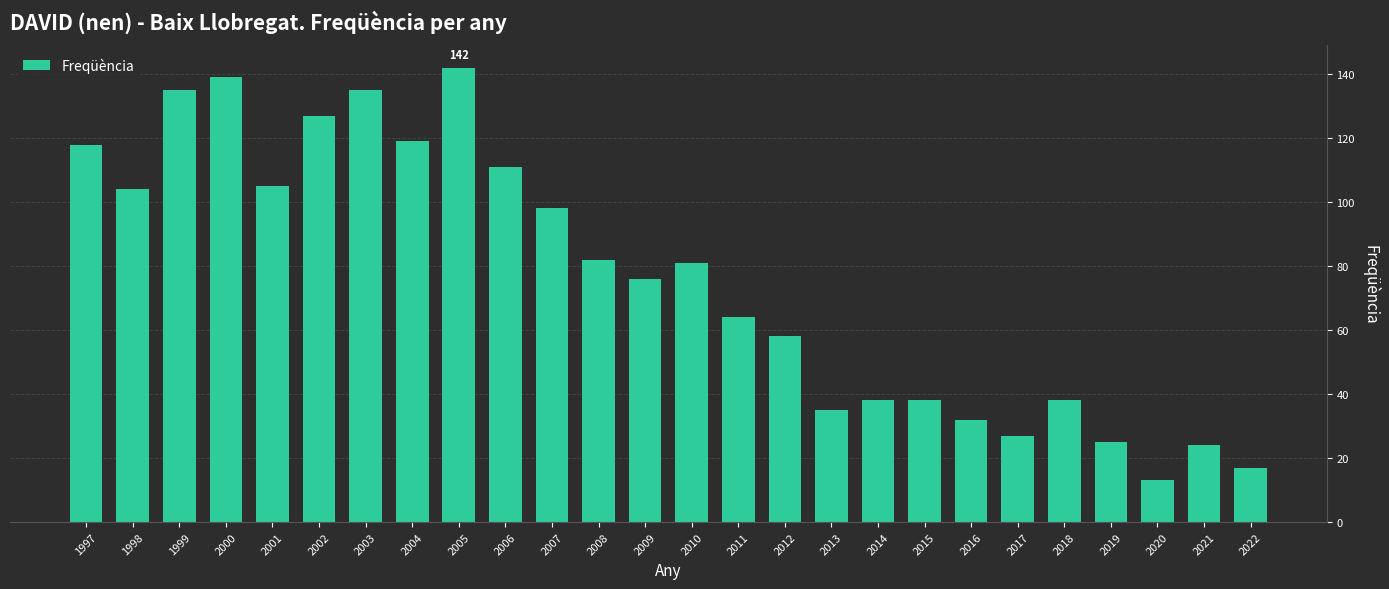

What is the sum of the values at 2001 and 2012?

163